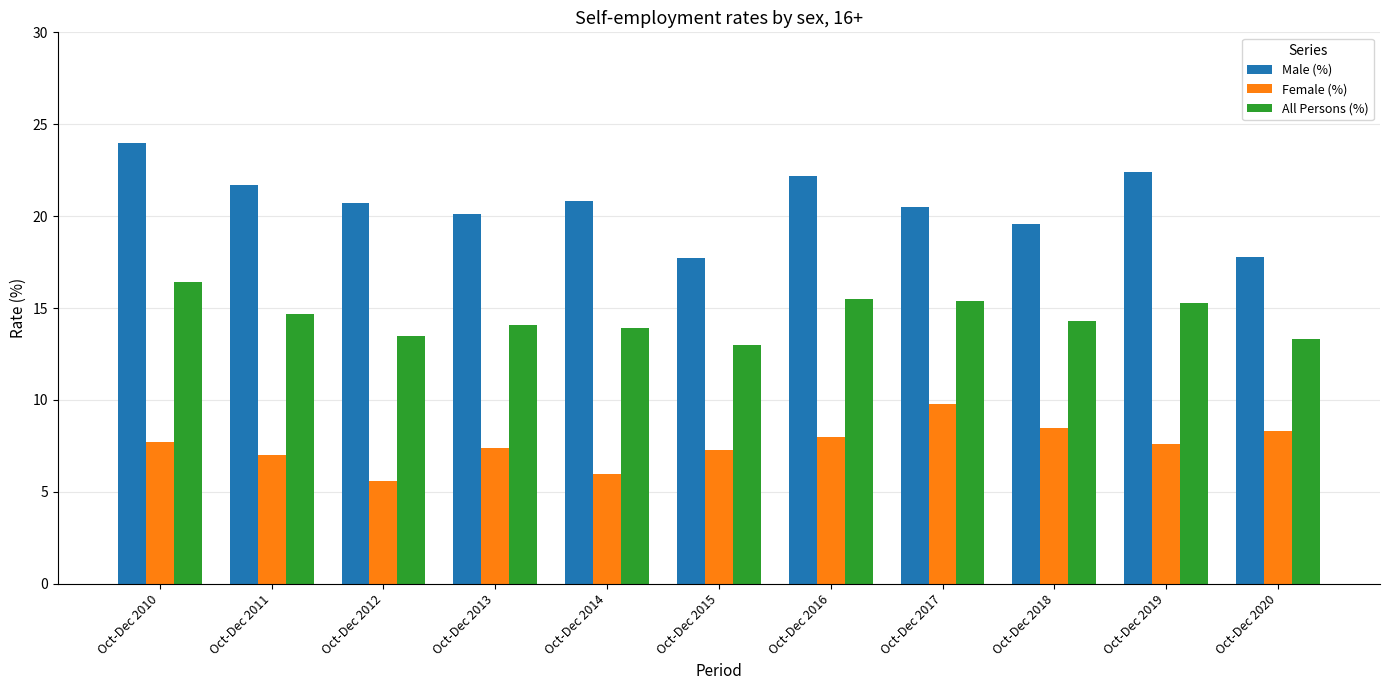

Is the value of All Persons (%) at Oct-Dec 2010 greater than the value of Male (%) at Oct-Dec 2013?

No